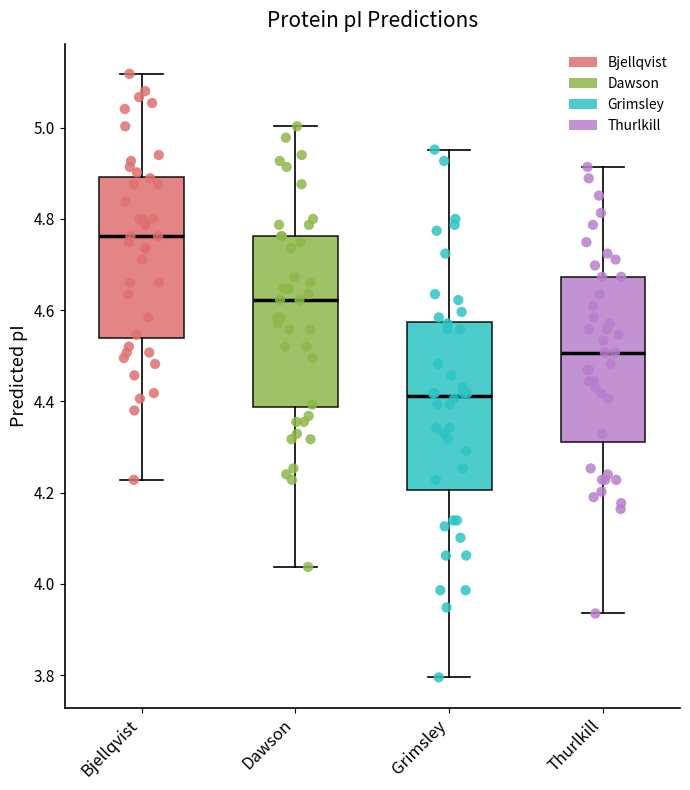

Reading left to right, read every box against the y-axis: the position of its median line, the range the box covers, and the ends of its whiskers. The values are not printed on the chart, so give them approximately, as read against the axis.

Bjellqvist: median 4.76, box 4.54 to 4.90, whiskers 4.22 to 5.12
Dawson: median 4.62, box 4.38 to 4.76, whiskers 4.04 to 5.00
Grimsley: median 4.42, box 4.20 to 4.58, whiskers 3.80 to 4.96
Thurlkill: median 4.50, box 4.32 to 4.68, whiskers 3.94 to 4.92